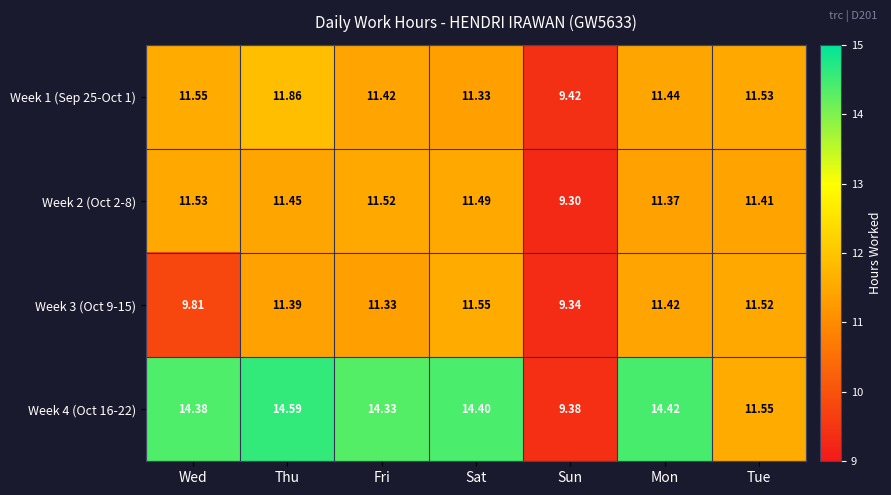

Rank the categories by Week 4 (Oct 16-22) value from highest to lowest.

Thu, Mon, Sat, Wed, Fri, Tue, Sun